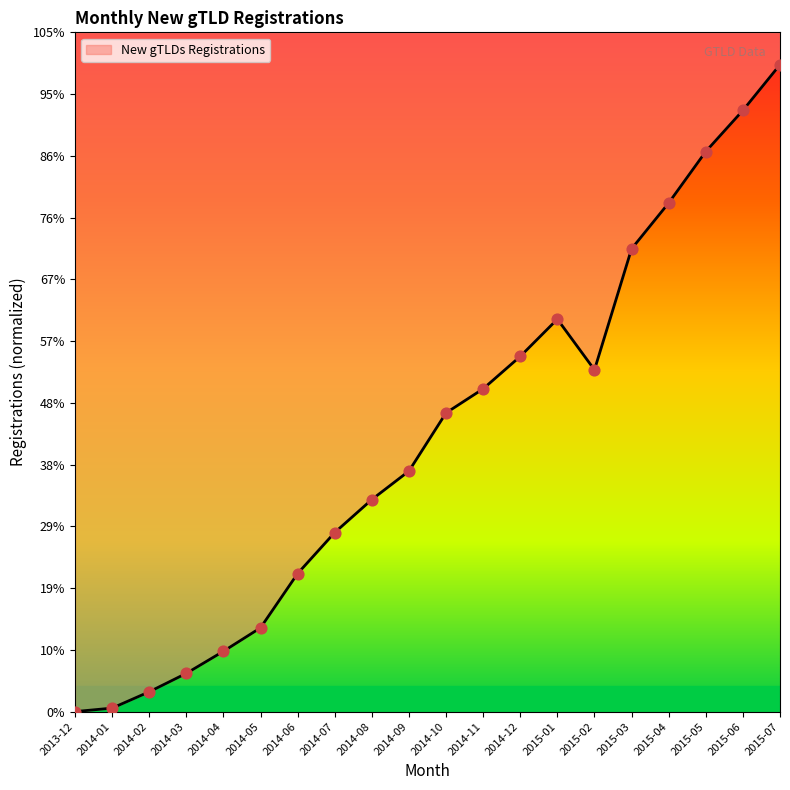

What is the change in value from 2014-03 to 2014-08?

+1831241